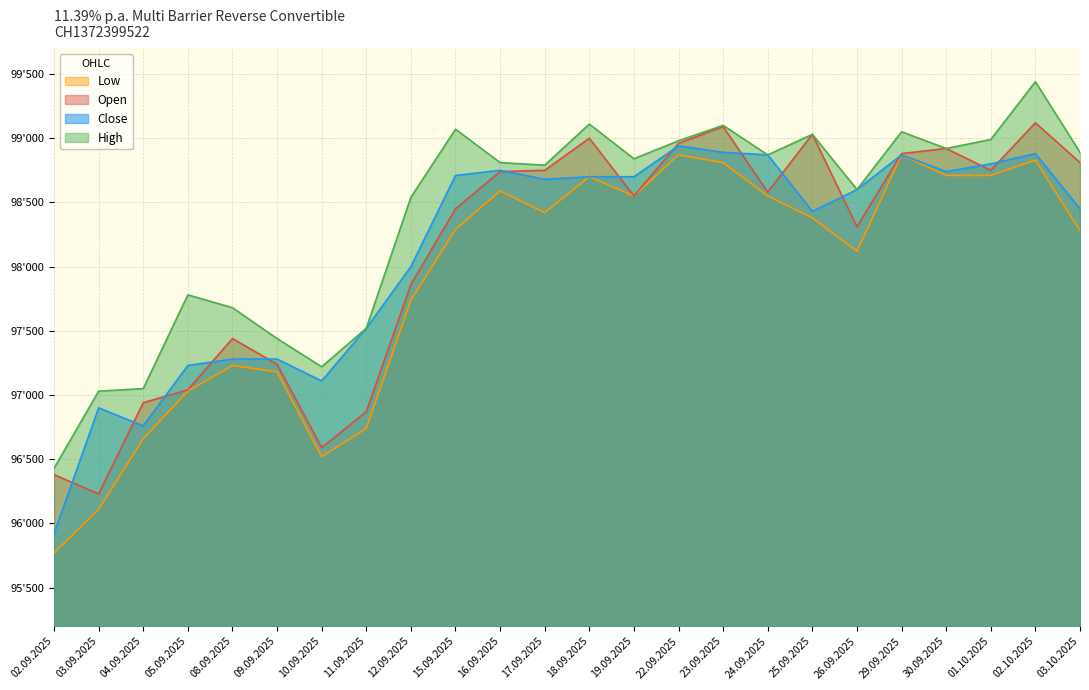

How many values in the Low series exceed 98380?

11